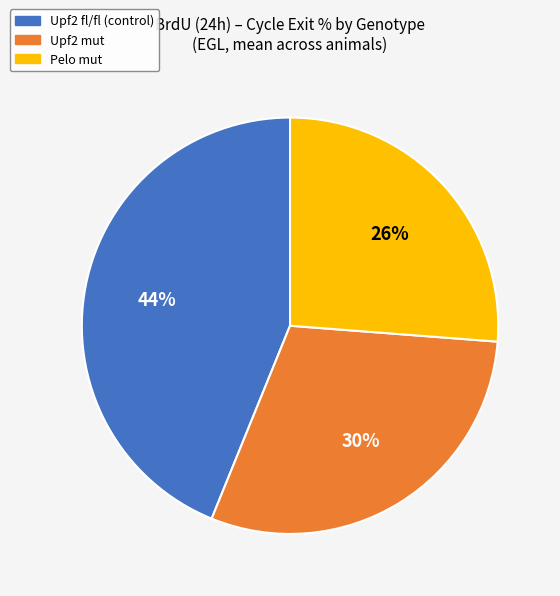

How many segments does this pie chart have?

3